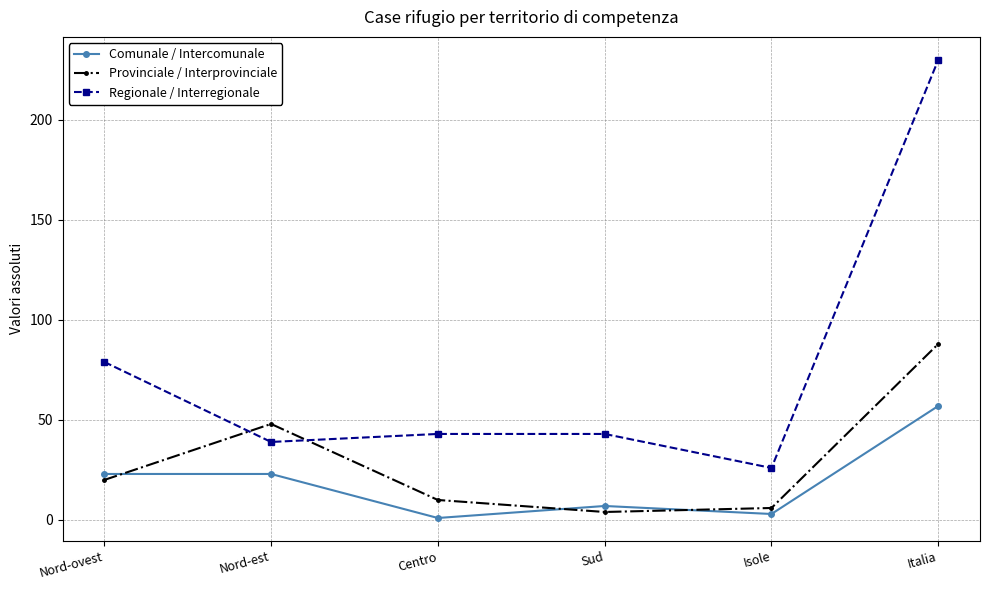

How many categories are shown in the chart?

6